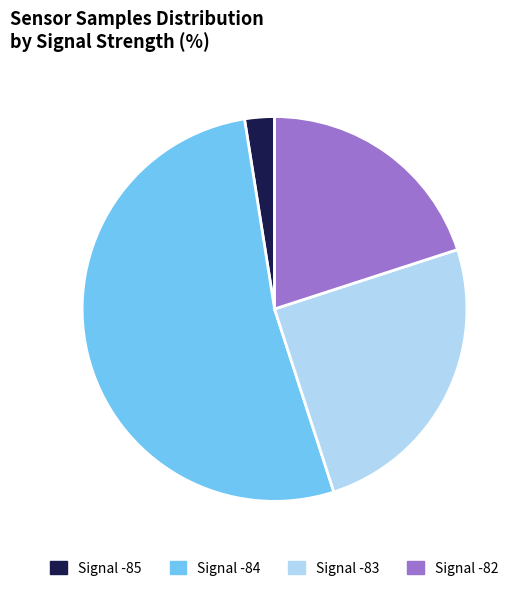

Count the number of slices in the pie.

4